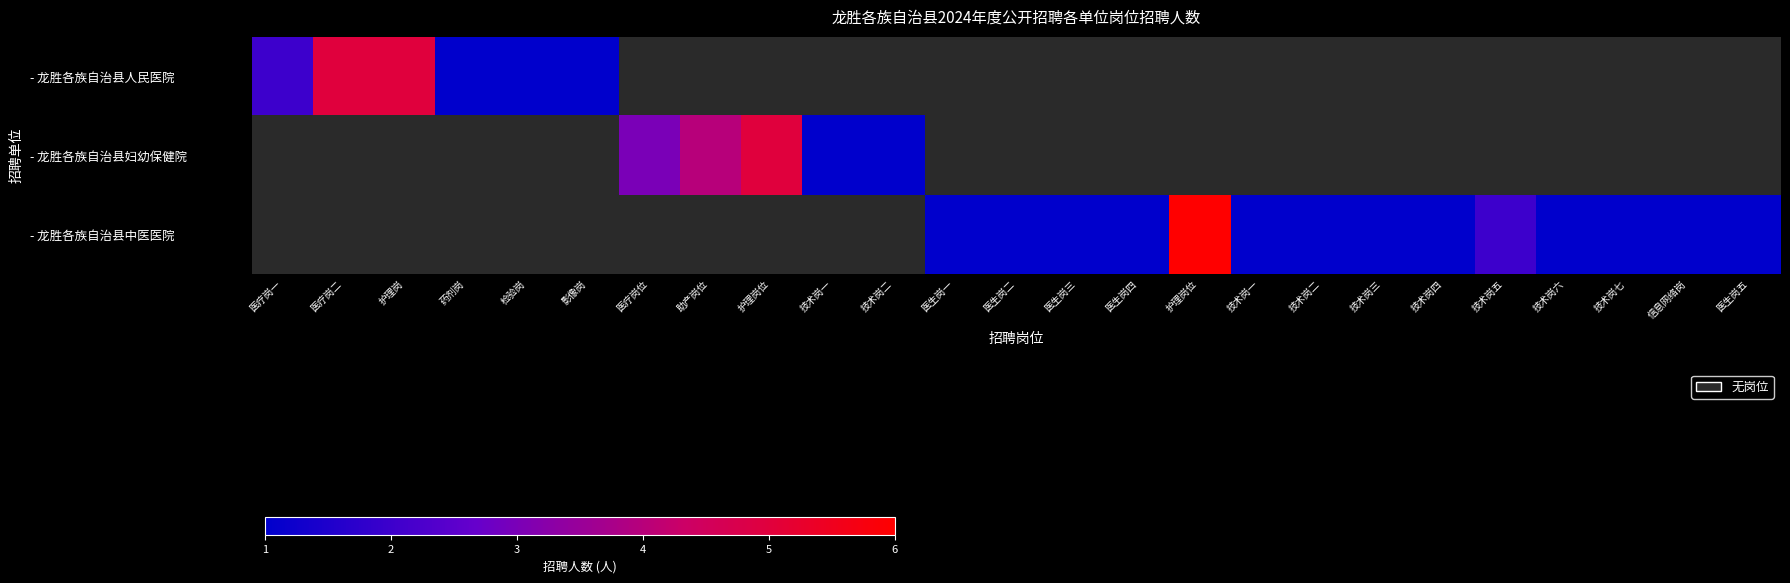

At which category does the chart reach its peak across all series?

护理岗位